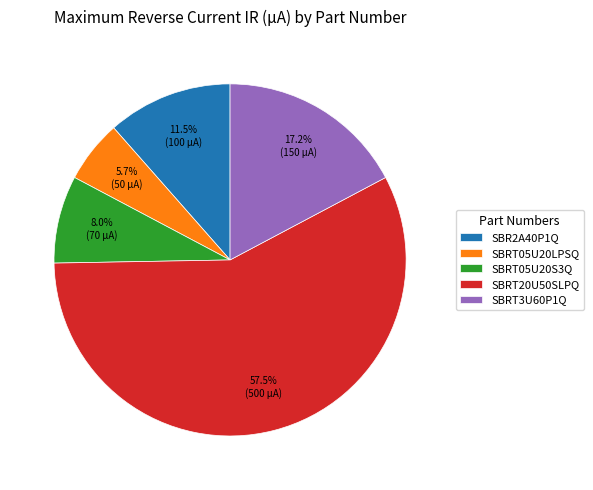

Is there a majority slice in this chart?

Yes